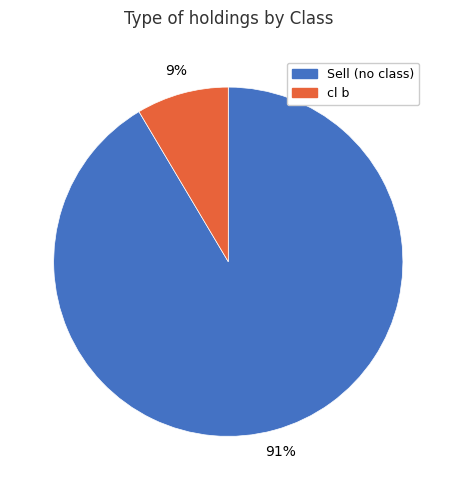

To the nearest percent, what is the average slice percentage?

50%